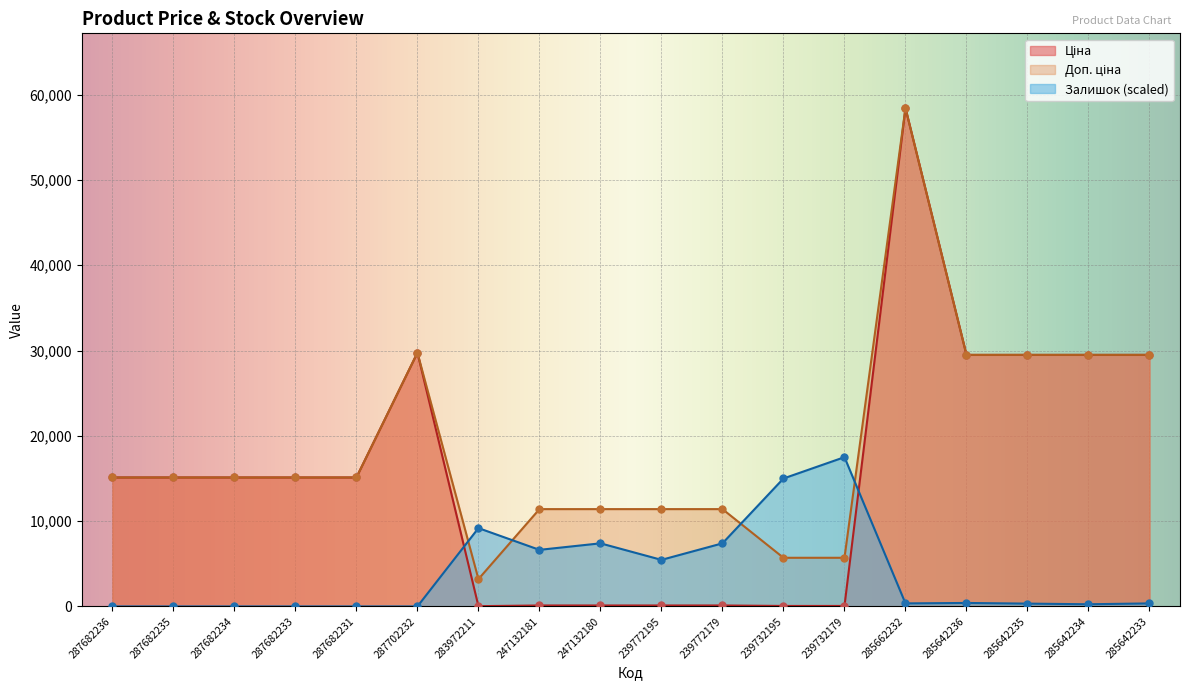

What is the total value across all series at 287682234?

30240.0